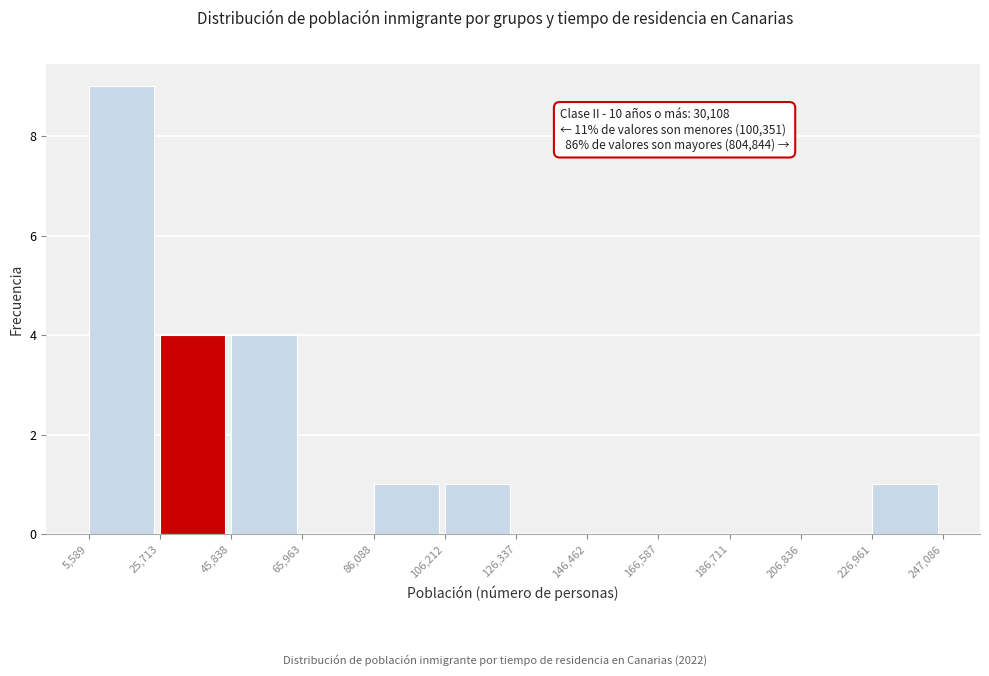

Which range on the x-axis has the tallest bar?

5,589 to 25,713